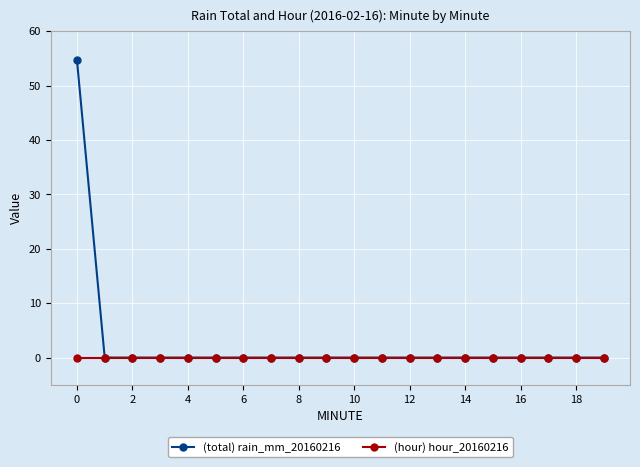

What is the highest value of the (total) rain_mm_20160216 series?

54.6